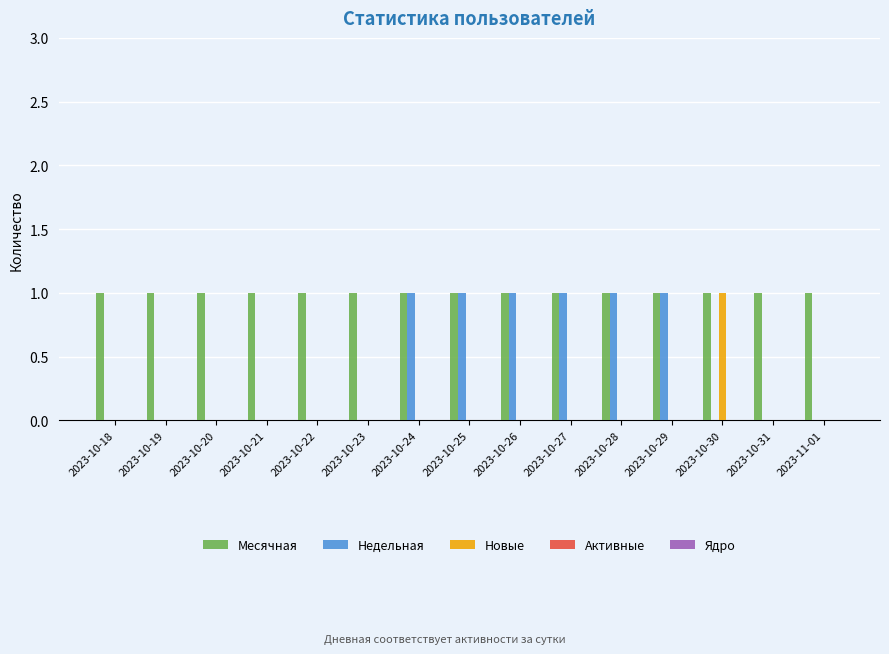

What is the sum of all Месячная values?

15